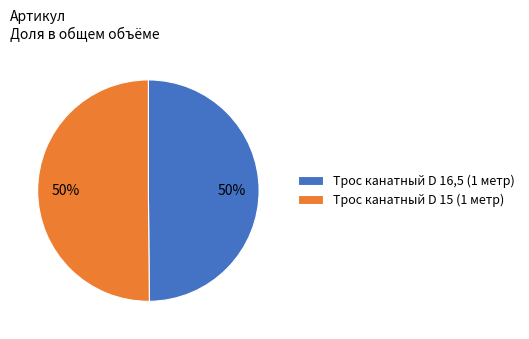

To the nearest percent, what is the average slice percentage?

50%